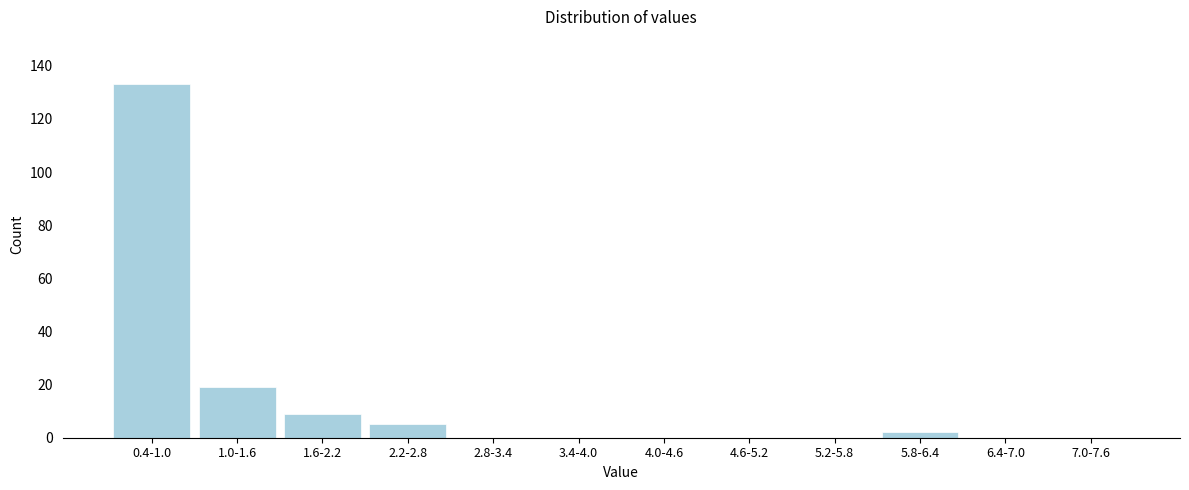

Reading left to right, transcribe all the data shown in this chart.

0.4-1.0=133	1.0-1.6=19	1.6-2.2=9	2.2-2.8=5	2.8-3.4=0	3.4-4.0=0	4.0-4.6=0	4.6-5.2=0	5.2-5.8=0	5.8-6.4=2	6.4-7.0=0	7.0-7.6=0